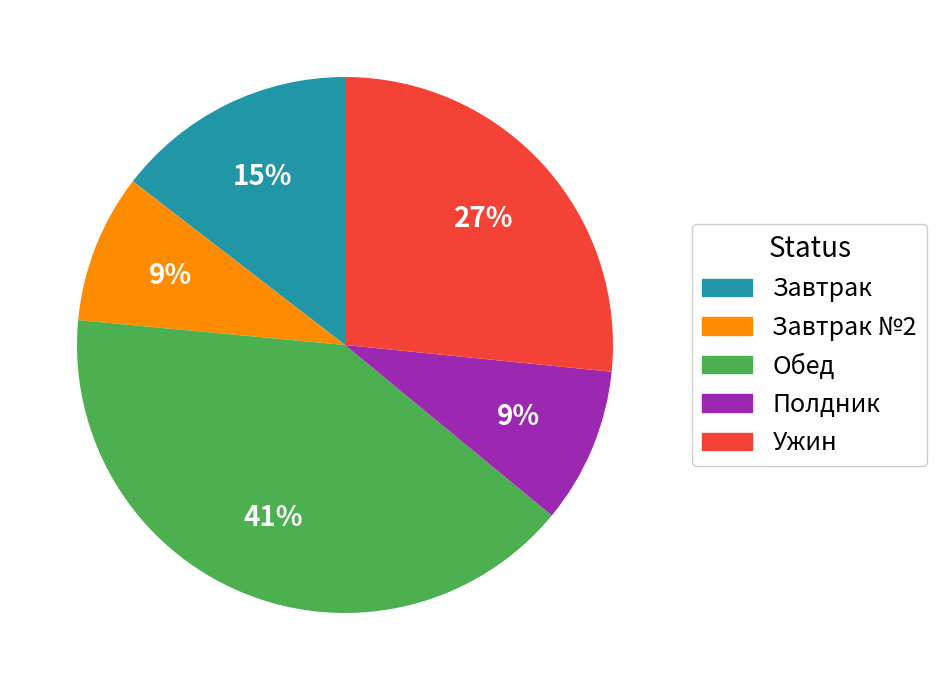

What percentage is the Завтрак slice, to the nearest percent?

15%